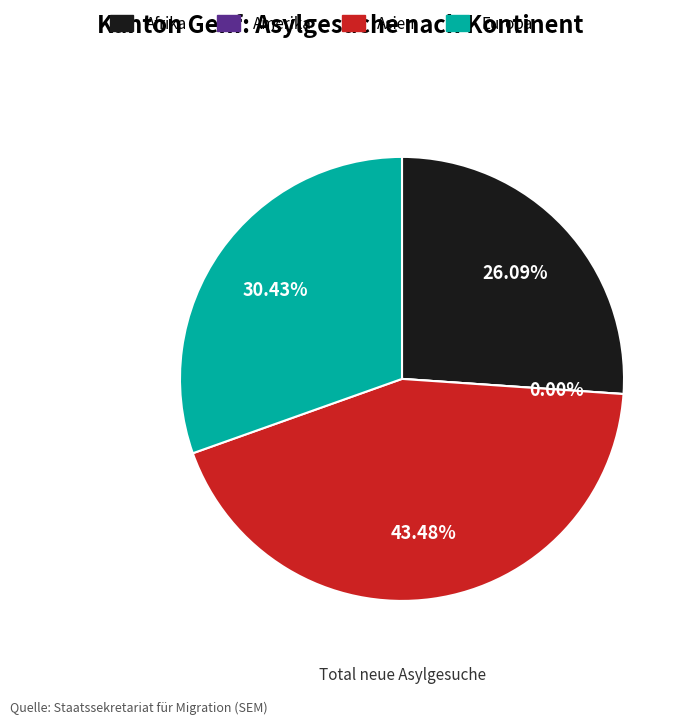

Does Afrika account for over 50% of the chart?

No